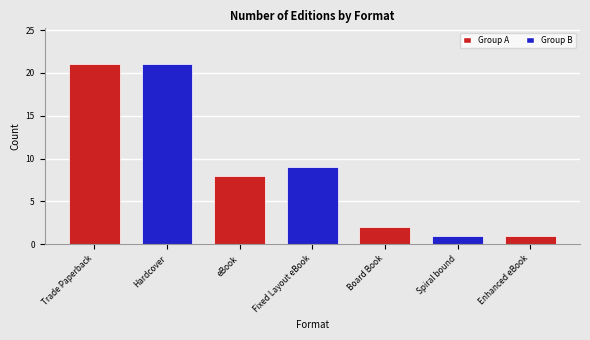

What value does the data have at Hardcover, to the nearest 10?

20